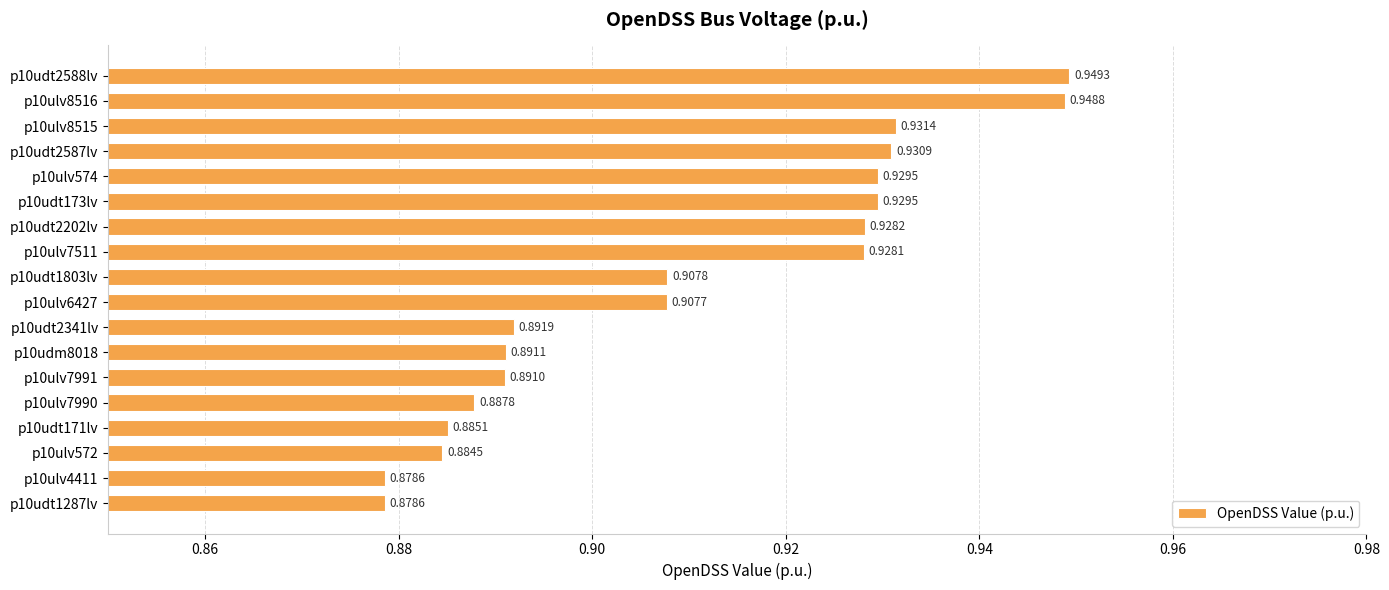

Between p10ulv4411 and p10udt2587lv, which is larger?

p10udt2587lv